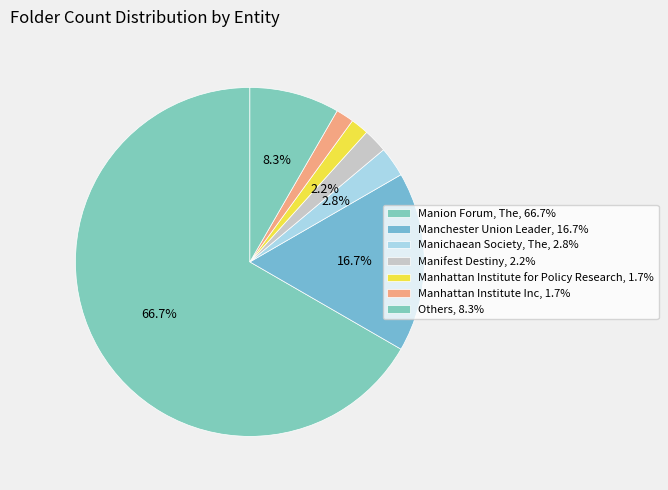

Is there a majority slice in this chart?

Yes